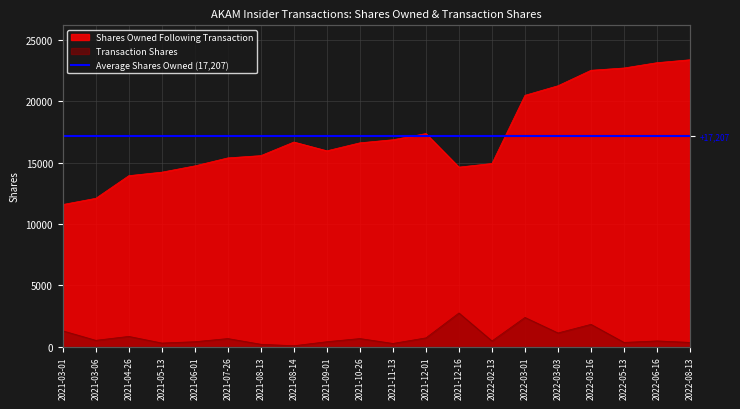

Which series has the widest spread of values?

Shares Owned Following Transaction